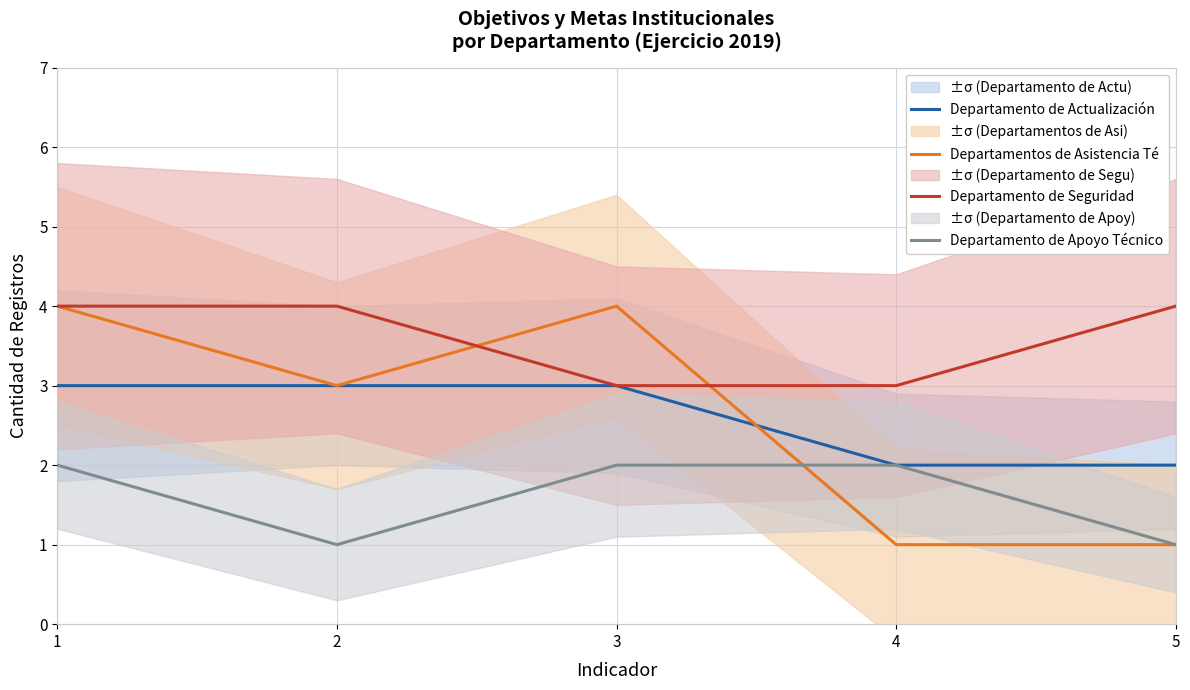

How many Departamento de Seguridad values are between 3 and 4?

5